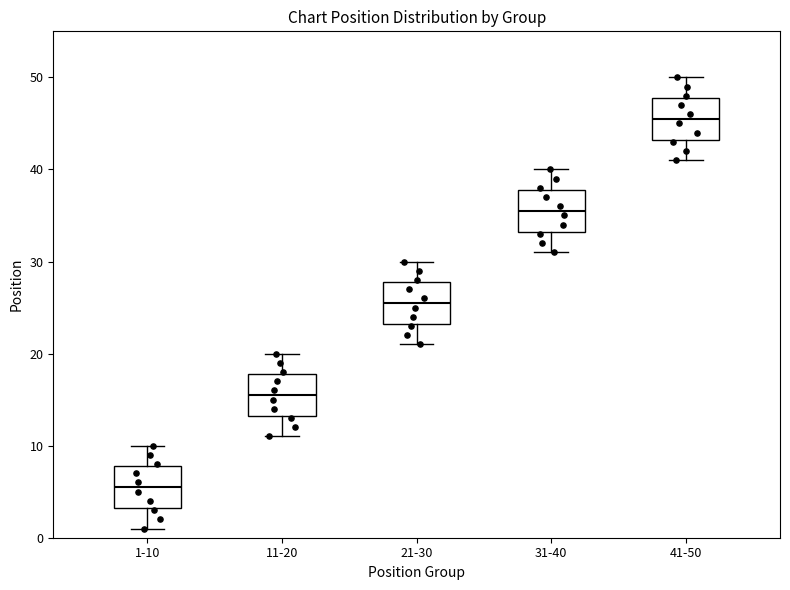

Which box has the lowest median line?

1-10